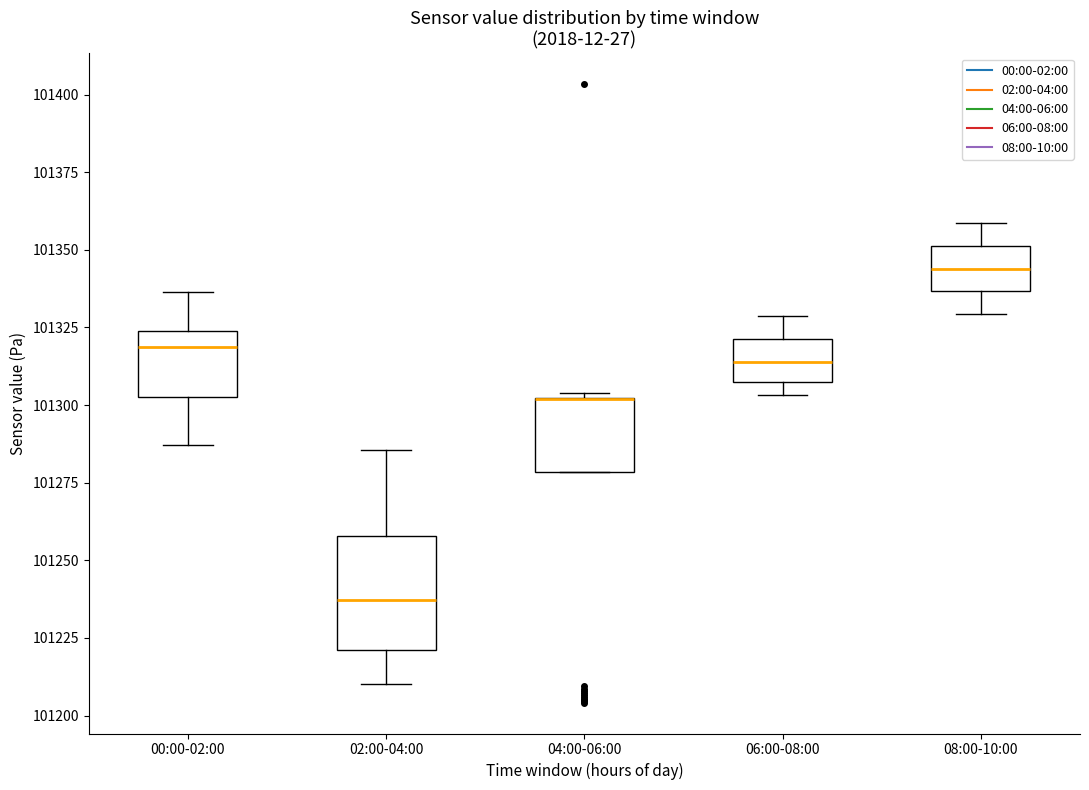

Reading left to right, transcribe this box plot: for each box, give where its median line is, the range the box spans, and where its two whiskers end, as read against the y-axis. The values are not printed on the chart, so give them approximately, as read against the axis.

00:00-02:00: median 101320, box 101305 to 101325, whiskers 101285 to 101335
02:00-04:00: median 101235, box 101220 to 101260, whiskers 101210 to 101285
04:00-06:00: median 101300 (drawn on the box's upper edge), box 101280 to 101300, whiskers 101280 to 101305
06:00-08:00: median 101315, box 101305 to 101320, whiskers 101305 (just below the box's lower edge) to 101330
08:00-10:00: median 101345, box 101335 to 101350, whiskers 101330 to 101360